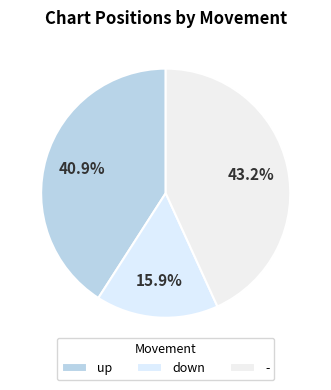

What is the ratio of the value at - to the value at down?

2.7